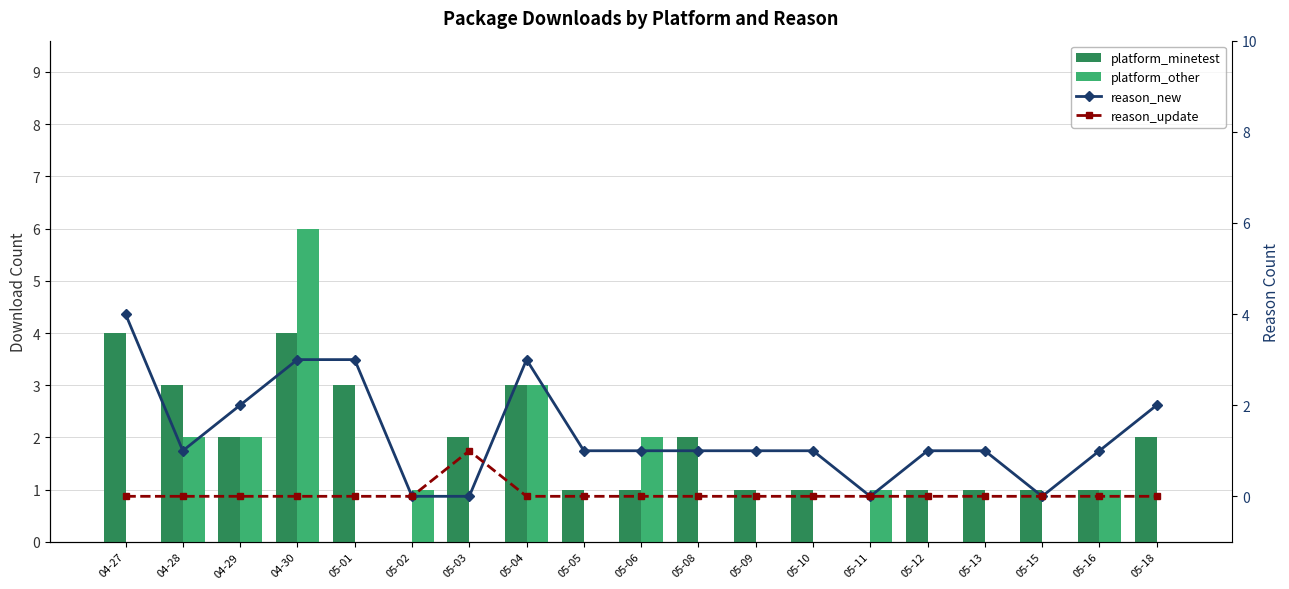

What value does the platform_minetest series have at 05-05?

1